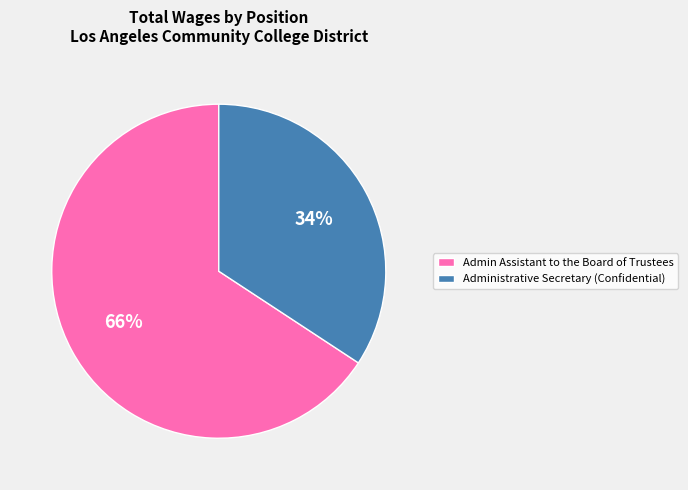

Do Administrative Secretary (Confidential) and Admin Assistant to the Board of Trustees together represent more than half of the pie?

Yes